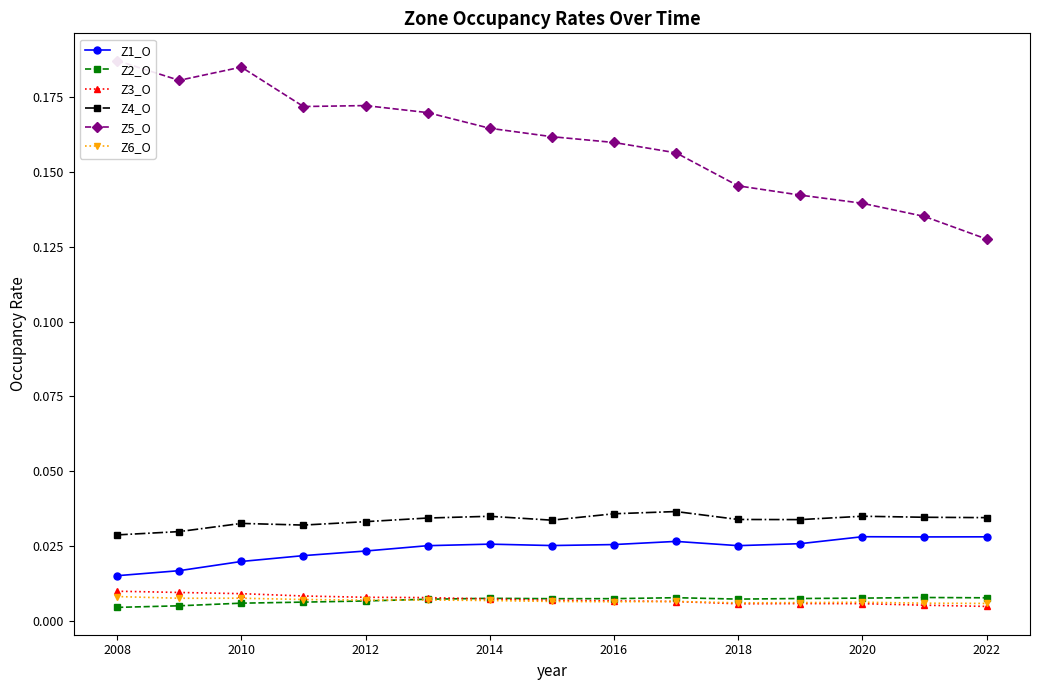

True or false: Z4_O and Z3_O cross at least once.

False